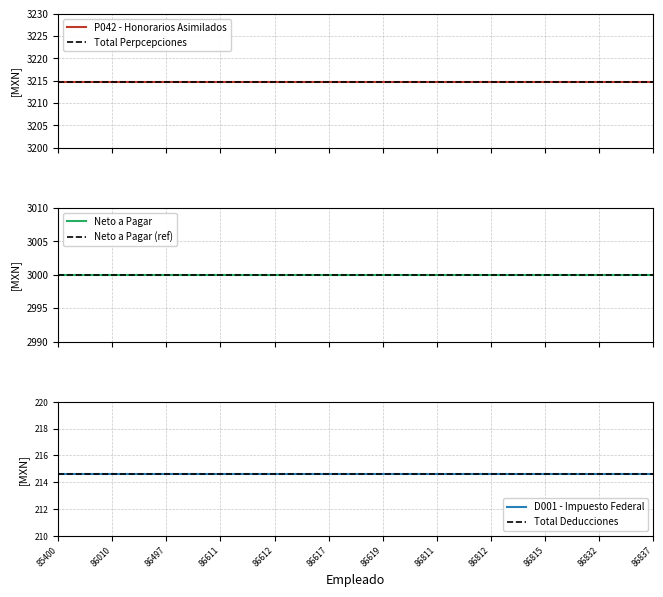

Which category has the lowest value across all series?

85400